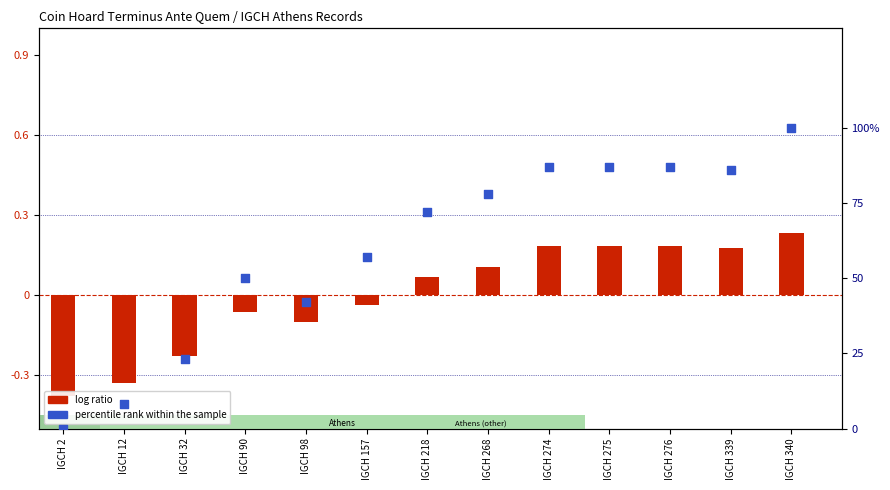

Which series has the largest Y range (max minus min)?

percentile rank within the sample